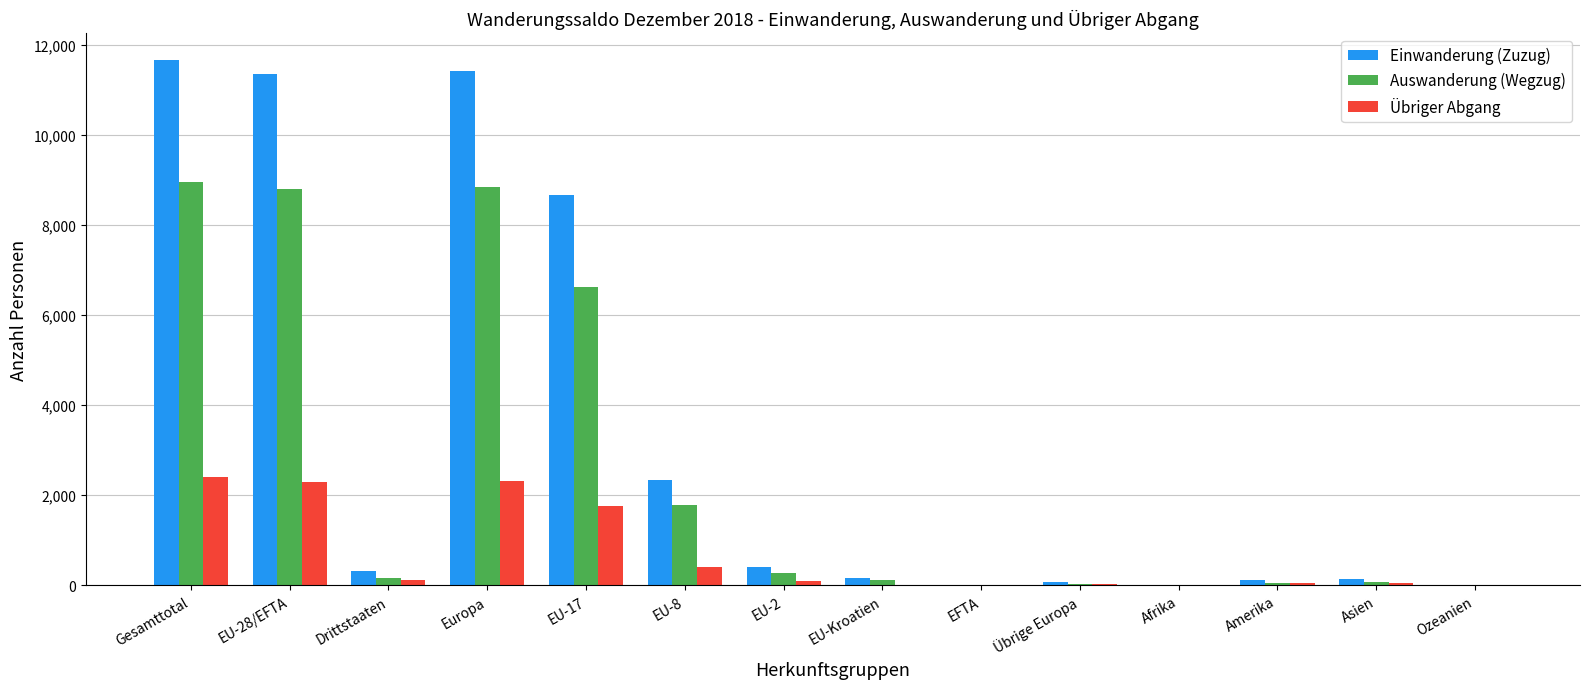

The value of Auswanderung (Wegzug) at EU-17 is 6626. True or false?

True